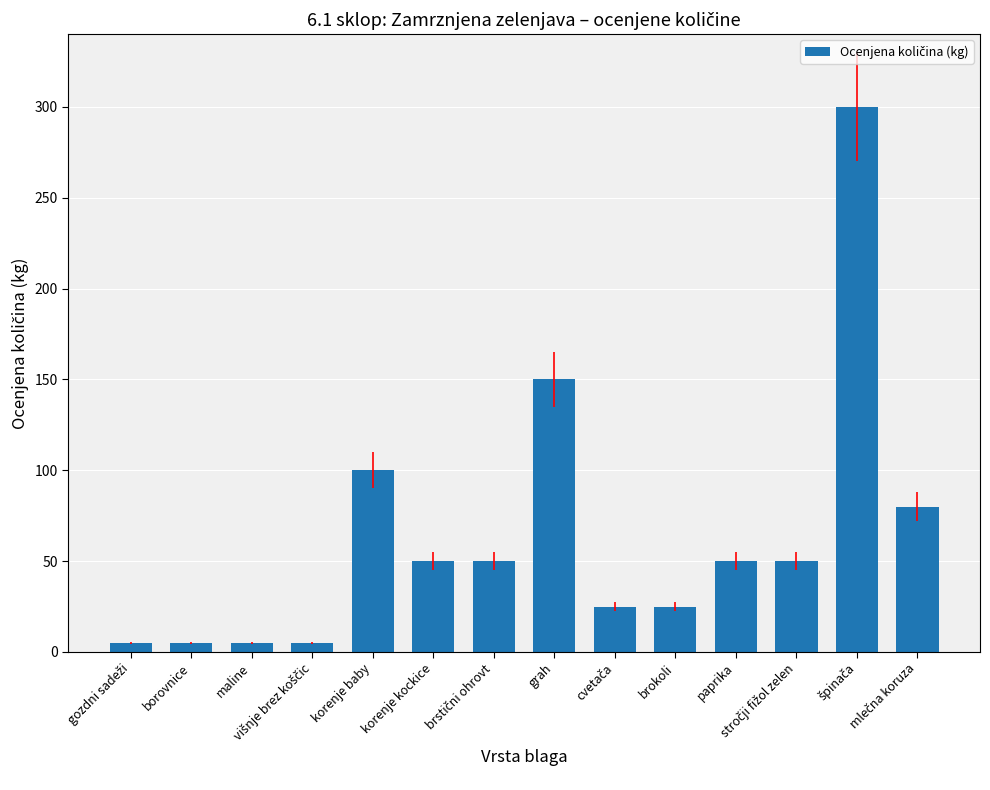

Count the number of data series in this chart.

1